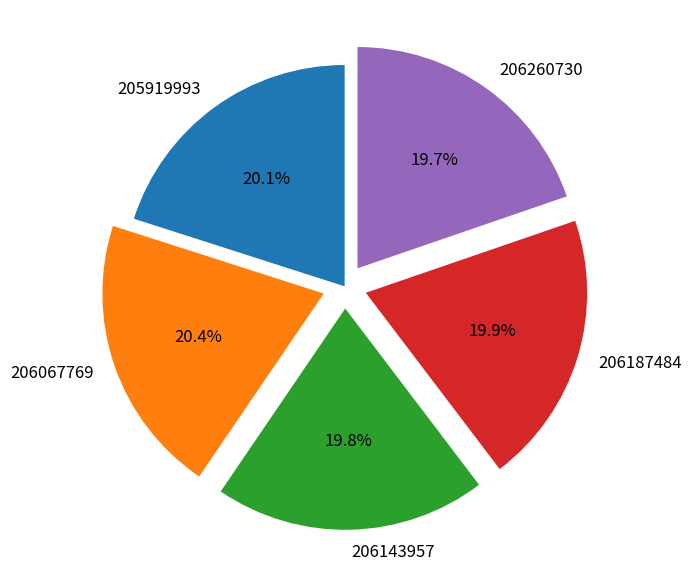

Count the number of slices in the pie.

5